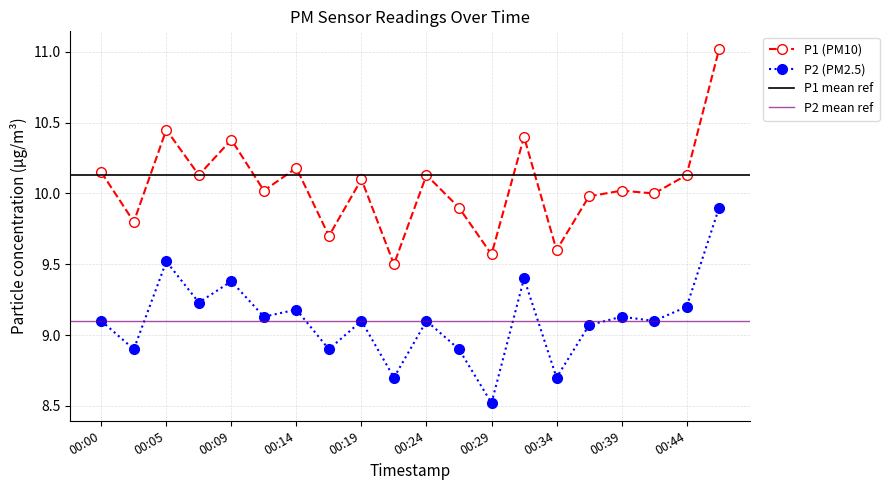

Is it true that P1 equals 14.4 at 00:41?

False